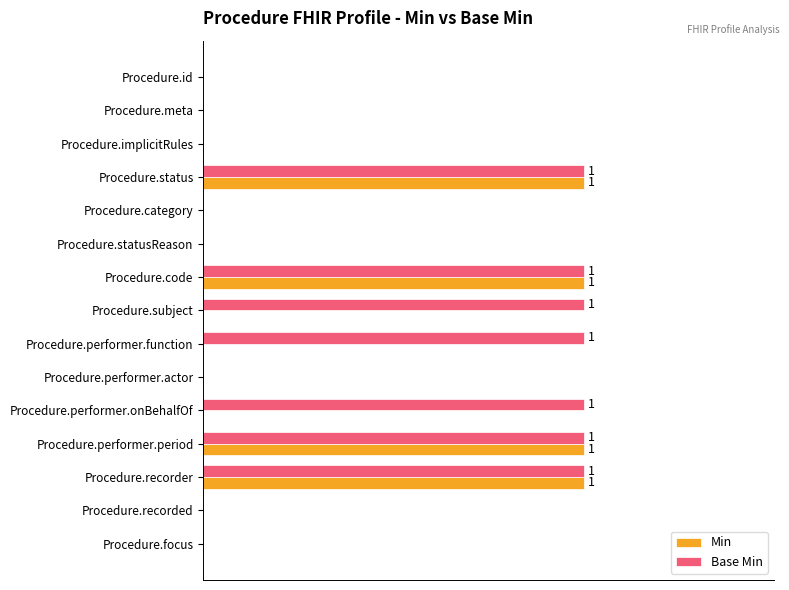

Reading left to right, what are all the values shown in this chart?

Min: 0	0	0	1	0	0	1	0	0	0	0	1	1	0	0
Base Min: 0	0	0	1	0	0	1	1	1	0	1	1	1	0	0